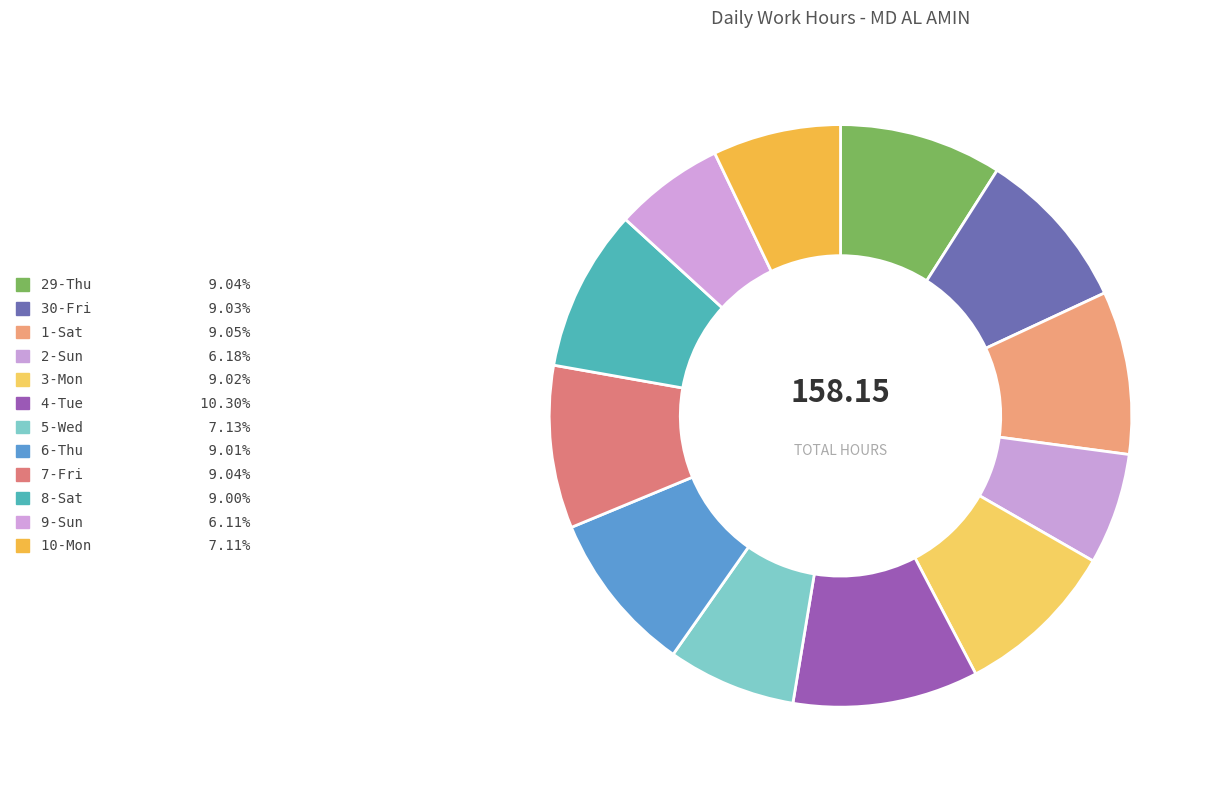

Do 4-Tue and 3-Mon together represent more than half of the pie?

No